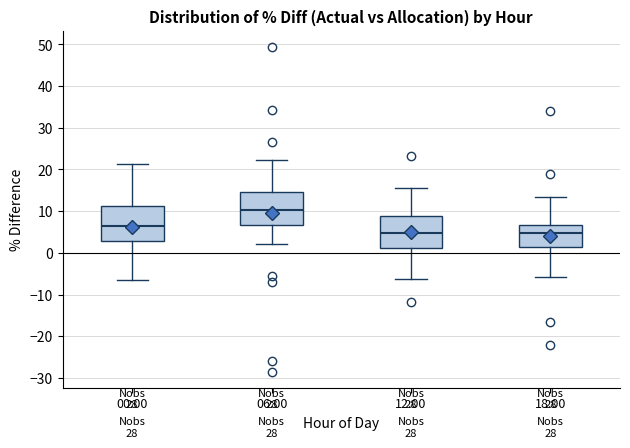

Which box has the highest median line?

06:00